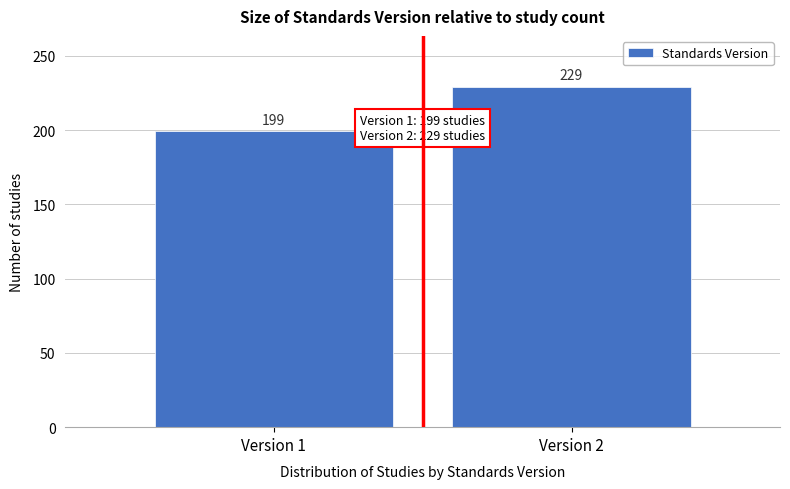

Reading left to right, transcribe all the data shown in this chart.

Version 1=199	Version 2=229